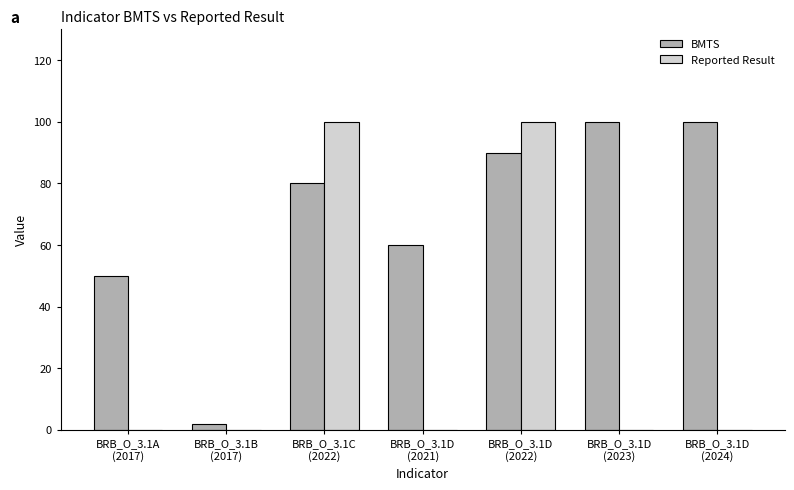

Reading left to right, extract all data points from this chart.

BMTS: BRB_O_3.1A
(2017)=50	BRB_O_3.1B
(2017)=2	BRB_O_3.1C
(2022)=80	BRB_O_3.1D
(2021)=60	BRB_O_3.1D
(2022)=90	BRB_O_3.1D
(2023)=100	BRB_O_3.1D
(2024)=100
Reported Result: BRB_O_3.1A
(2017)=0	BRB_O_3.1B
(2017)=0	BRB_O_3.1C
(2022)=100	BRB_O_3.1D
(2021)=0	BRB_O_3.1D
(2022)=100	BRB_O_3.1D
(2023)=0	BRB_O_3.1D
(2024)=0